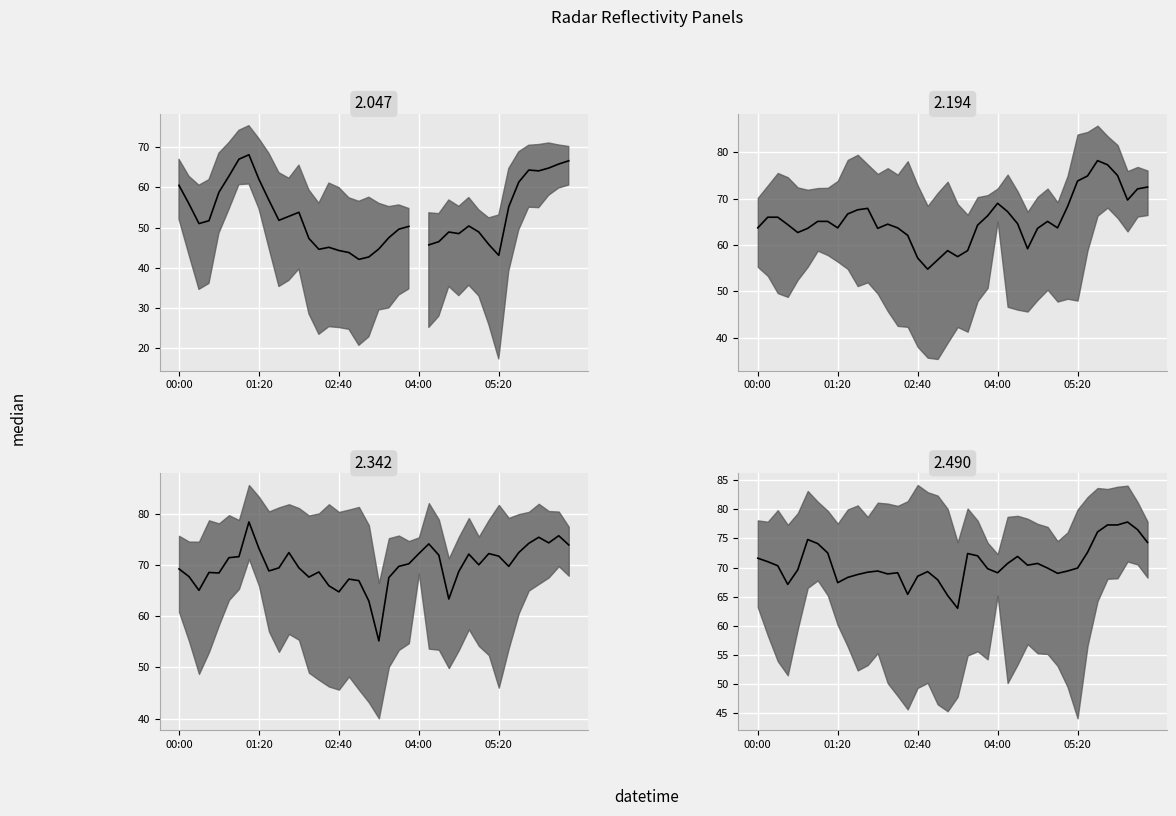

Is the value of 2.194 median at 18 greater than the value of 2.047 median at 01:20?

Yes